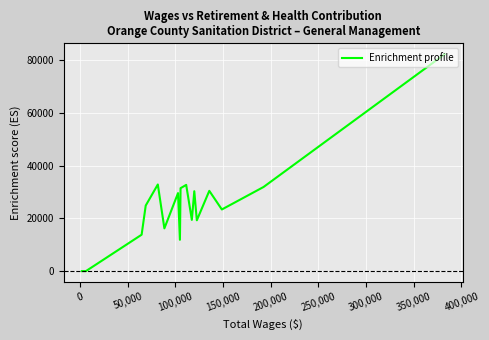

What is the greatest value displayed?

82168